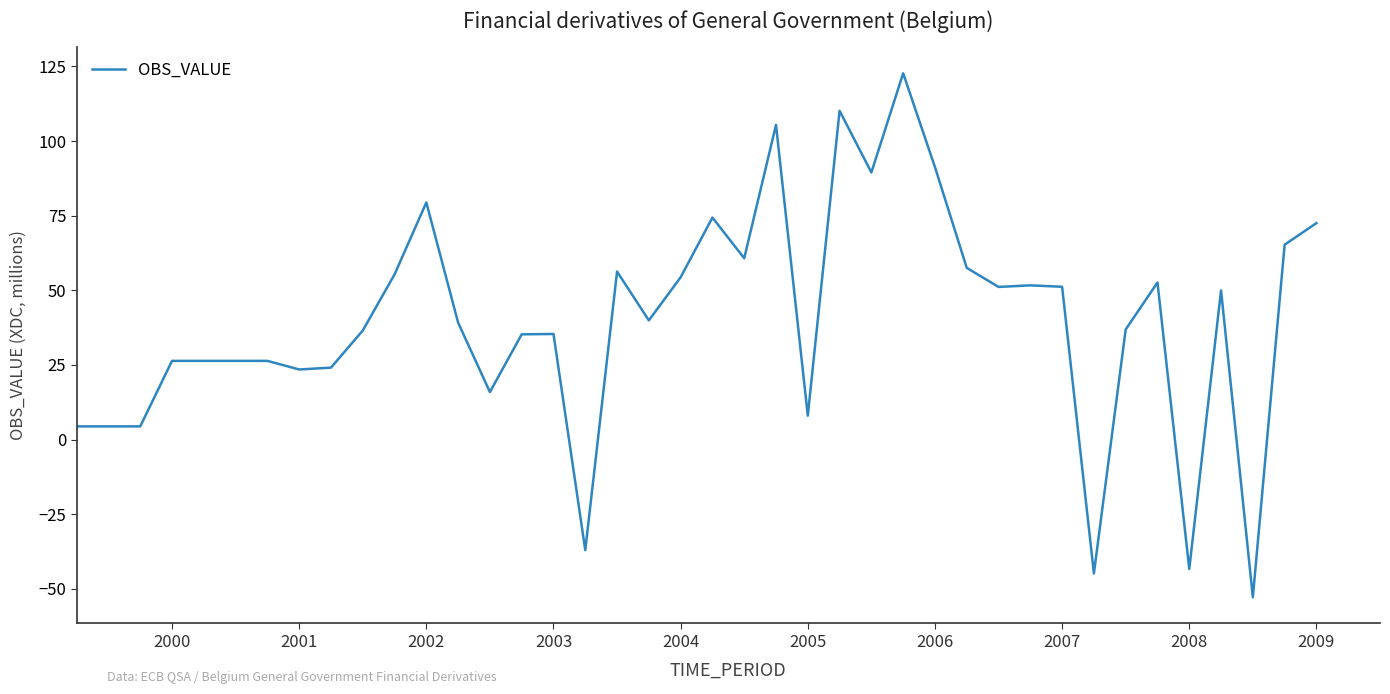

What is the minimum value shown in the chart?

-52.8